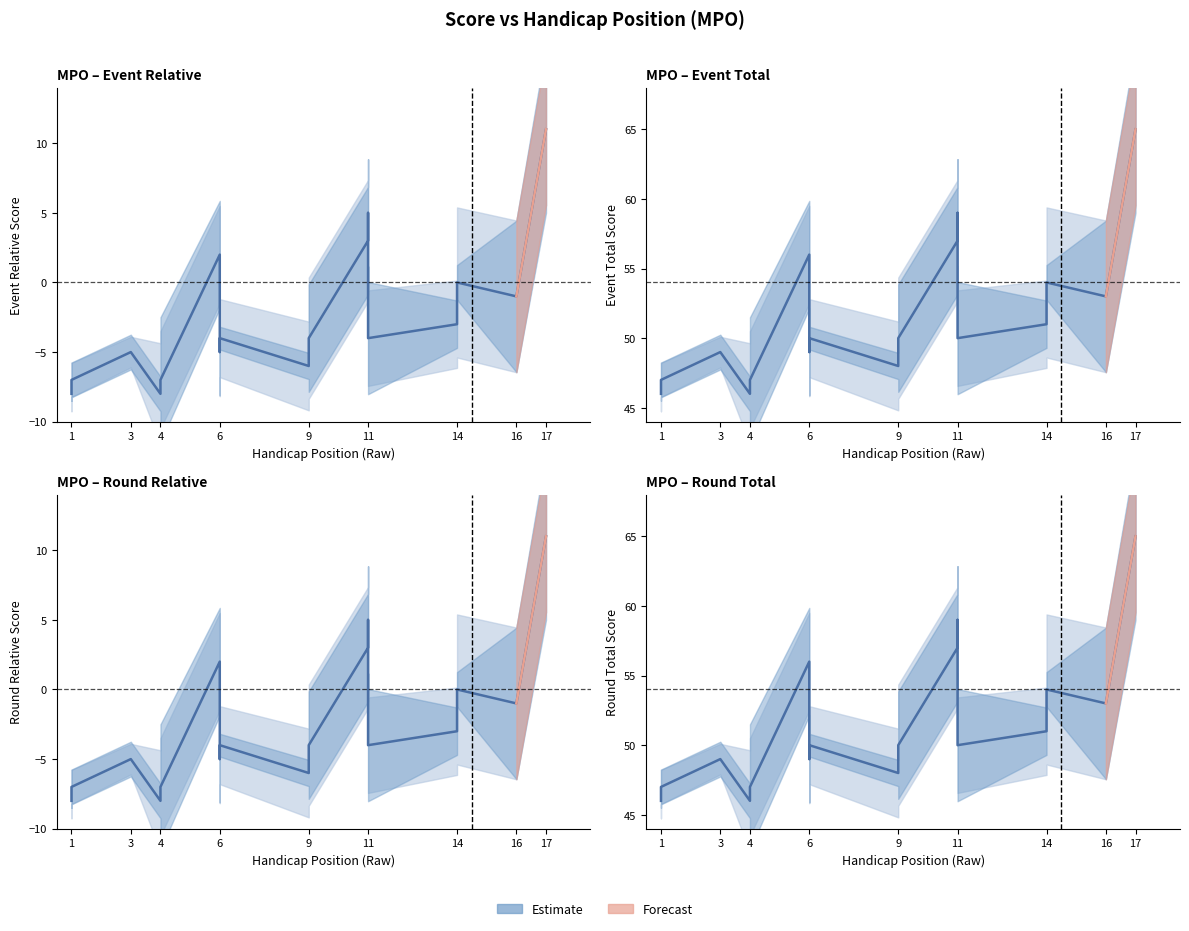

How many lines are shown in the chart?

1